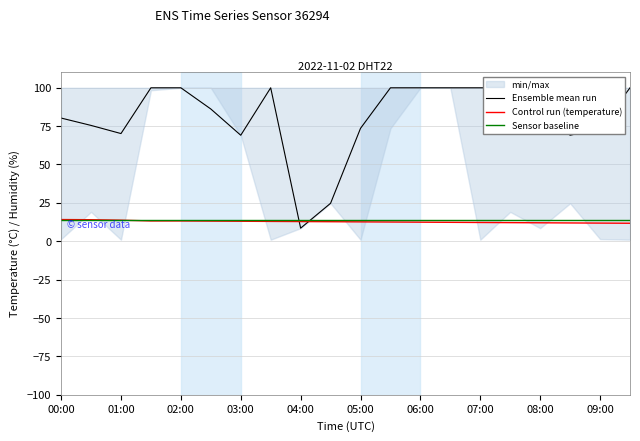

At which category does the chart reach its peak across all series?

01:30